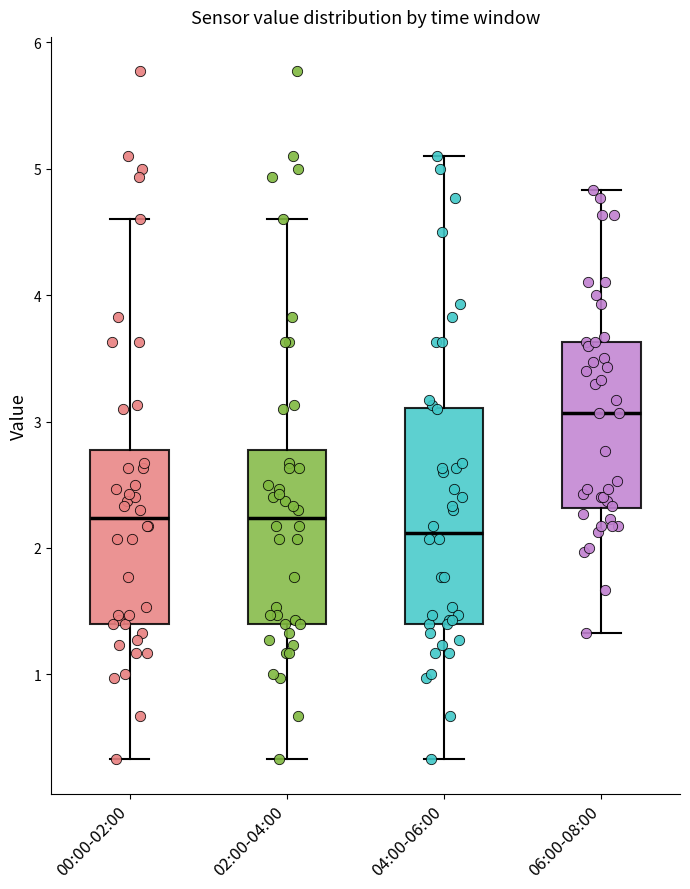

Which box has the lowest median line?

04:00-06:00